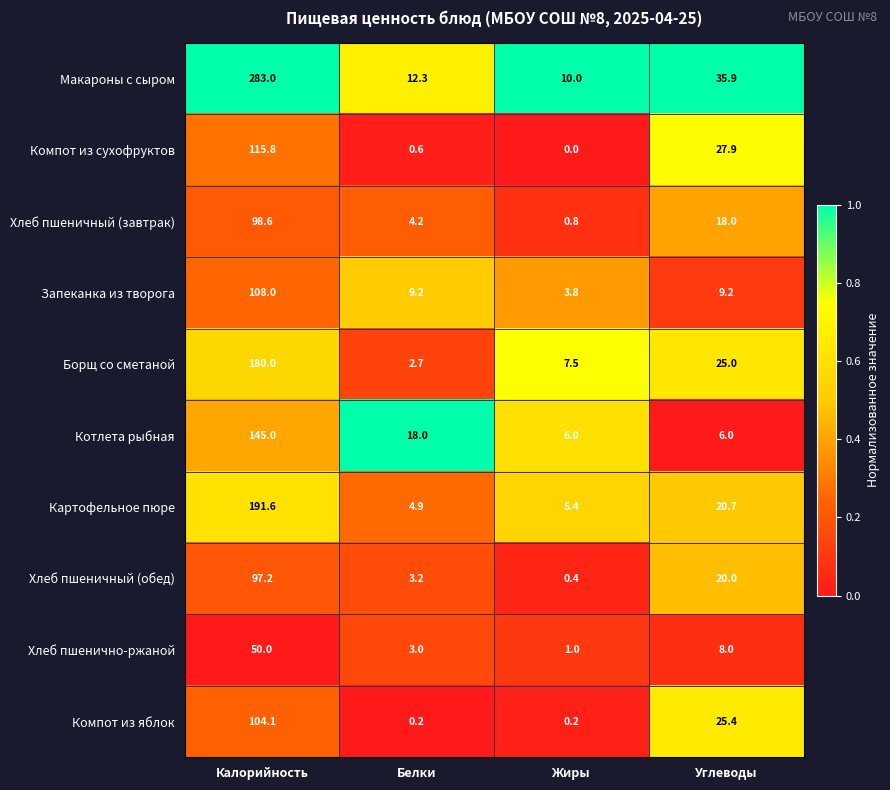

Rank the series by their maximum value, from highest to lowest.

Макароны с сыром, Картофельное пюре, Борщ со сметаной, Котлета рыбная, Компот из сухофруктов, Запеканка из творога, Компот из яблок, Хлеб пшеничный (завтрак), Хлеб пшеничный (обед), Хлеб пшенично-ржаной